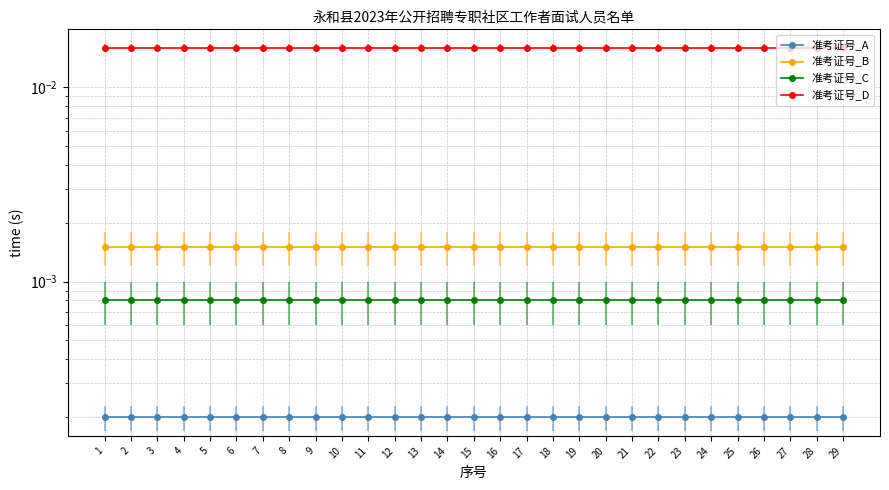

How many distinct data groups are displayed?

4